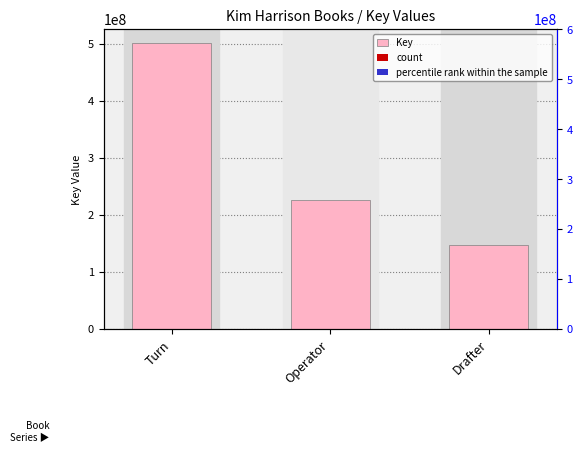

Where does the Key series first go above 225820111?

Turn